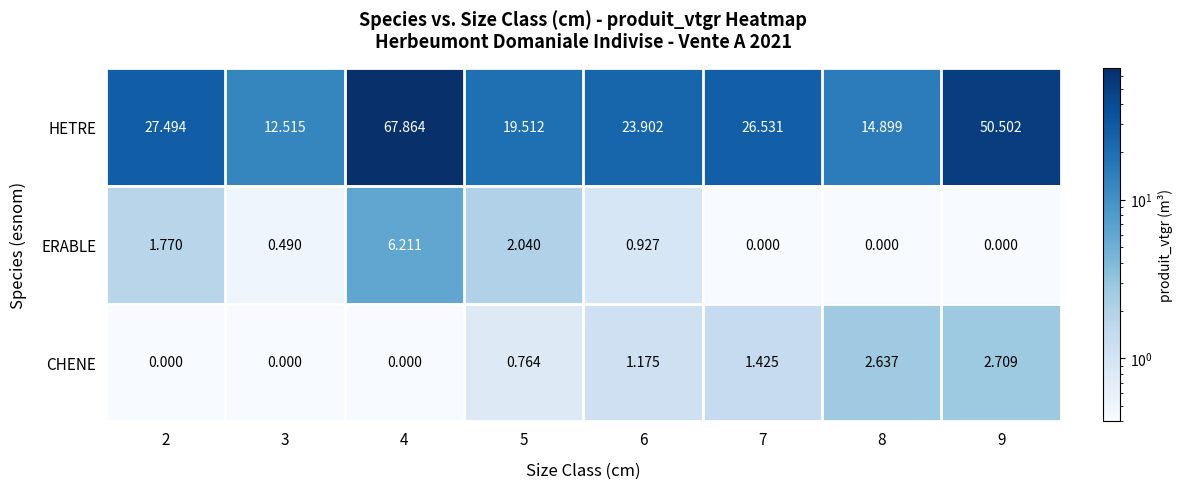

Rank the series by their maximum value, from lowest to highest.

CHENE, ERABLE, HETRE